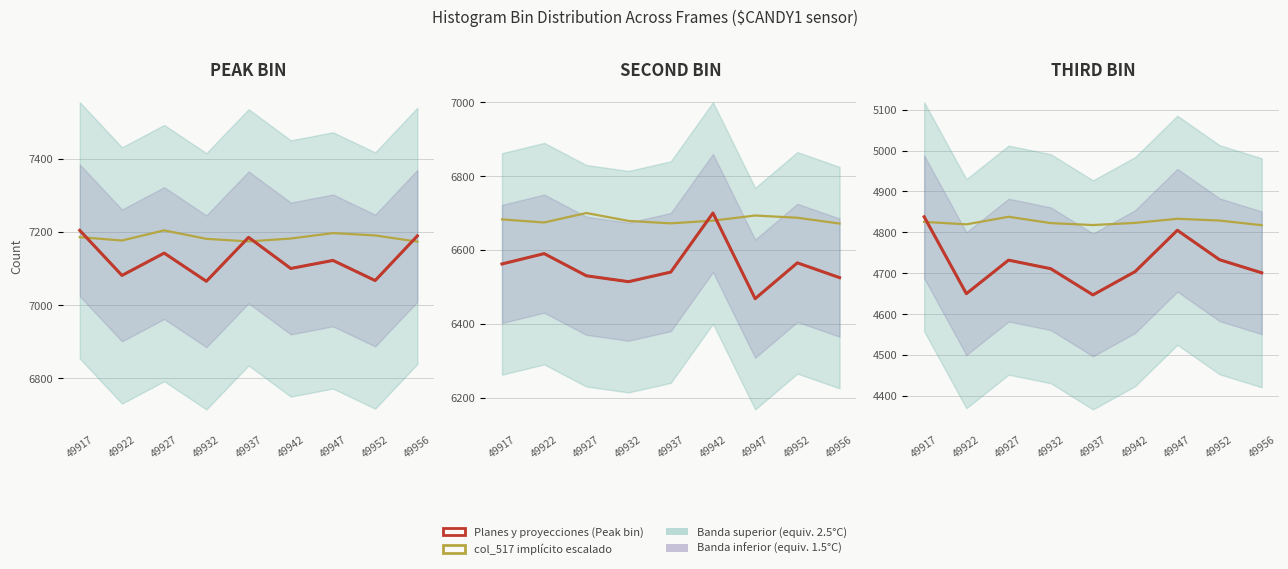

Read the col_517 scaled (implicit) value at 49917.

4825.5